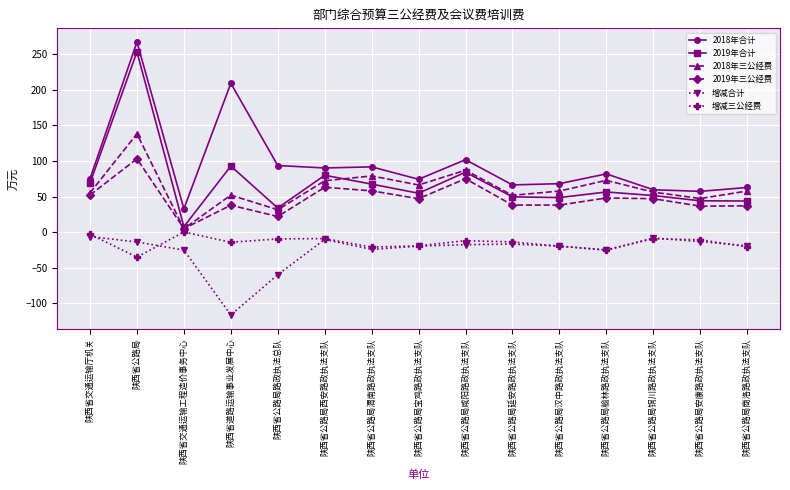

What is the maximum value shown in the chart?

266.9